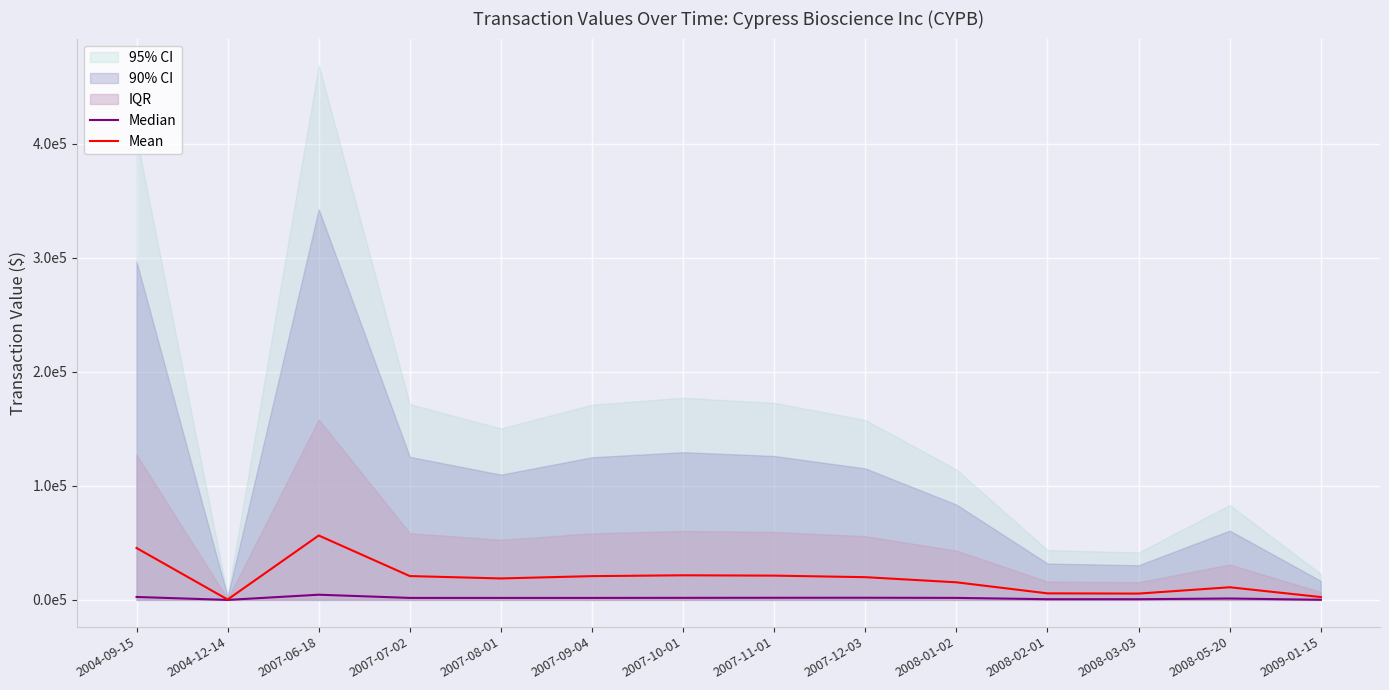

True or false: Median has more than 0 interior local peaks.

True